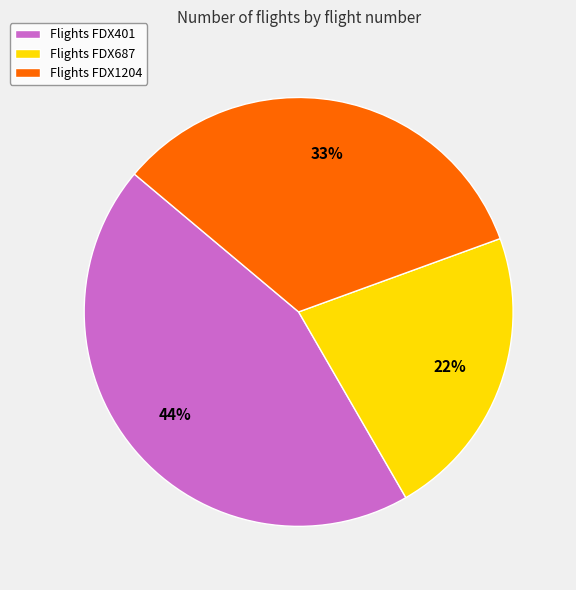

To the nearest percent, what percentage of the pie is Flights FDX1204?

33%